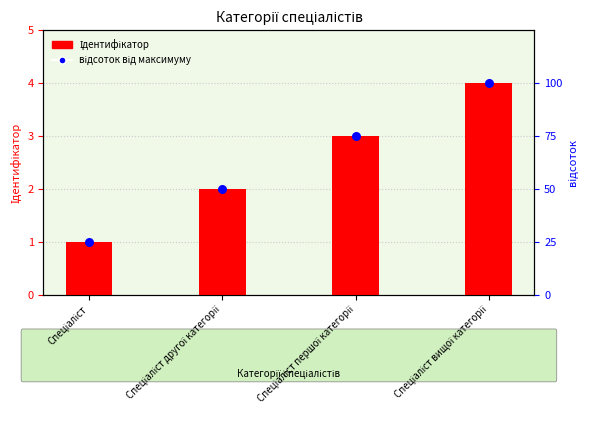

At which category is the sum across all series the highest?

Спеціаліст вищої категорії